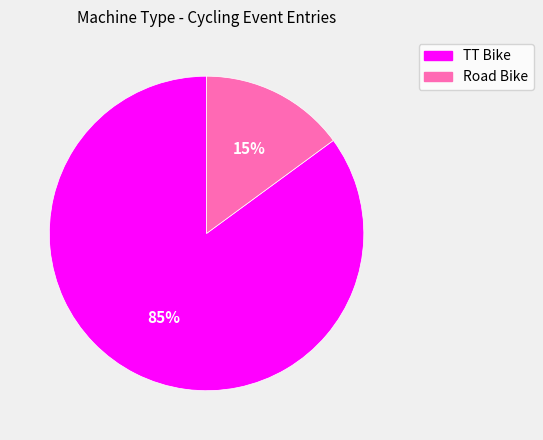

What is the ratio of the value at Road Bike to the value at TT Bike?

0.2